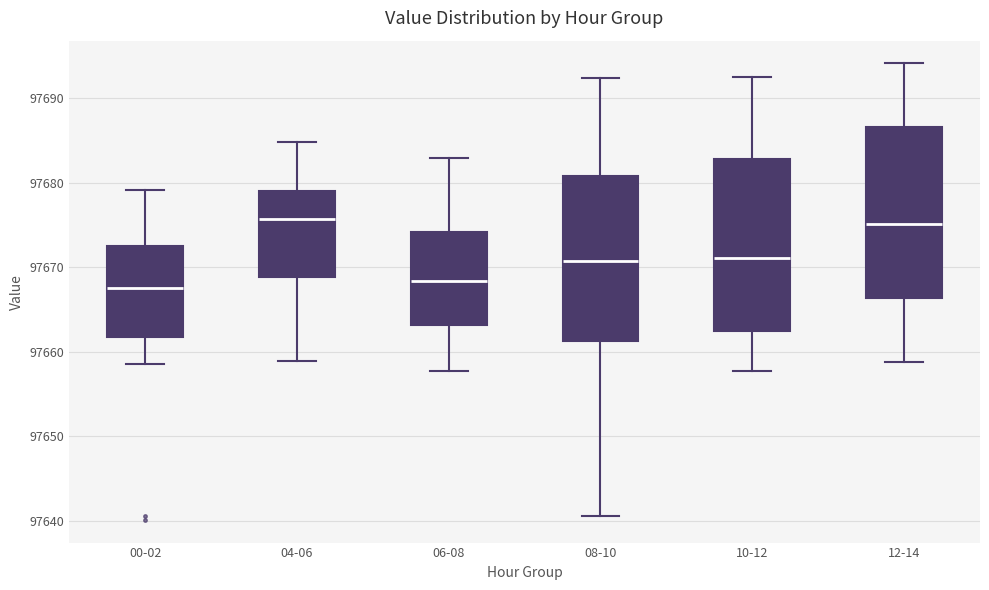

Reading left to right, read every box against the y-axis: the position of its median line, the range the box covers, and the ends of its whiskers. The values are not printed on the chart, so give them approximately, as read against the axis.

00-02: median 97668, box 97662 to 97672, whiskers 97658 to 97679
04-06: median 97676, box 97669 to 97679, whiskers 97659 to 97685
06-08: median 97668, box 97663 to 97674, whiskers 97658 to 97683
08-10: median 97671, box 97661 to 97681, whiskers 97641 to 97692
10-12: median 97671, box 97662 to 97683, whiskers 97658 to 97692
12-14: median 97675, box 97666 to 97687, whiskers 97659 to 97694